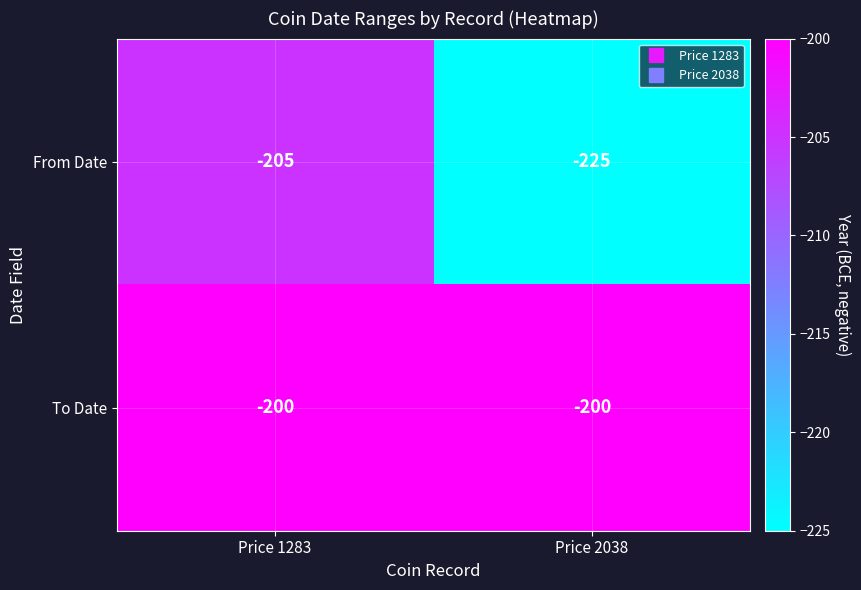

The To Date series shows -200 at Price 2038. True or false?

True